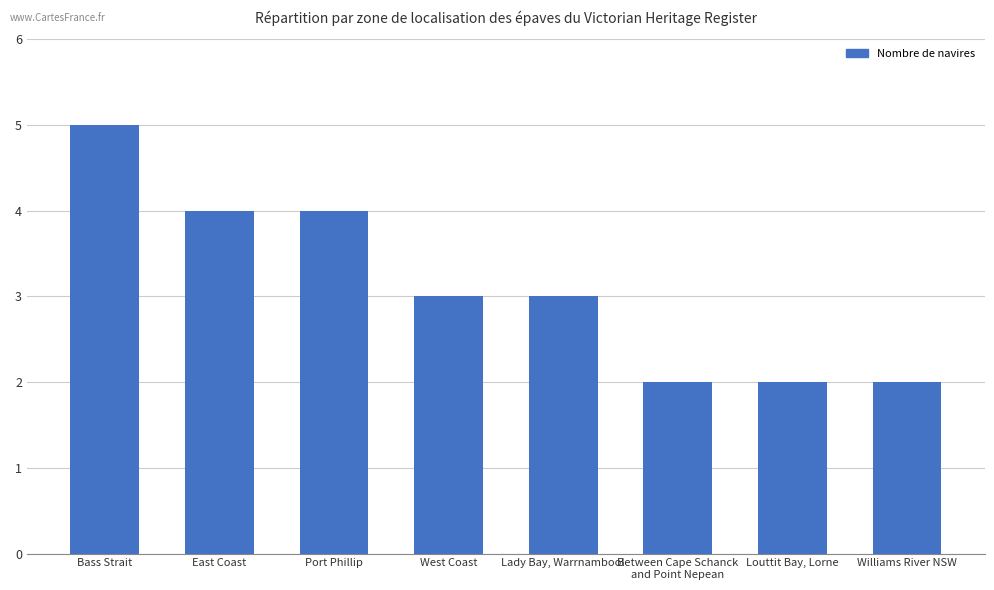

True or false: the data shows 3 at Lady Bay, Warrnambool.

True